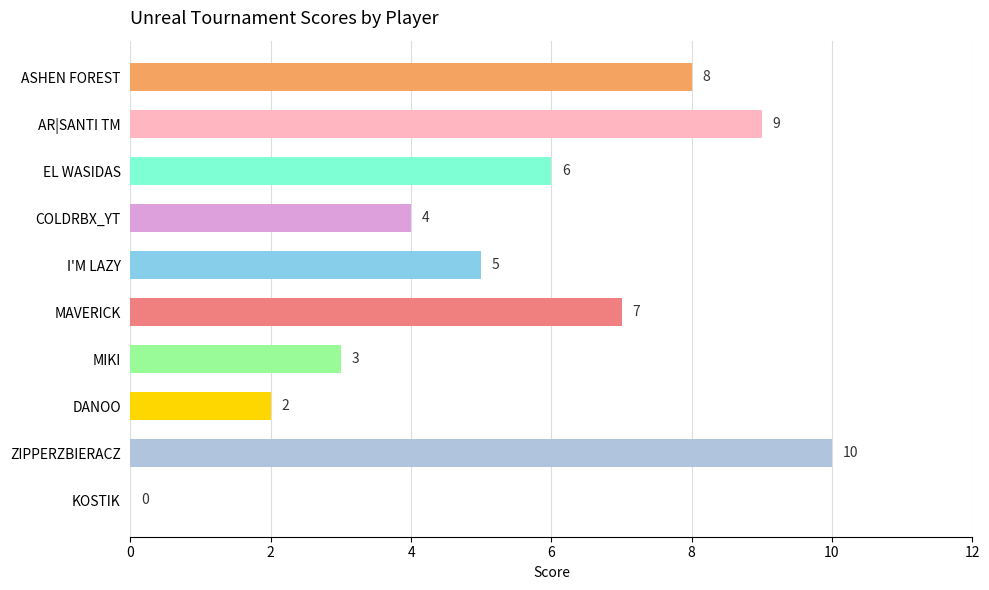

At which category does the chart reach its peak across all series?

ZIPPERZBIERACZ